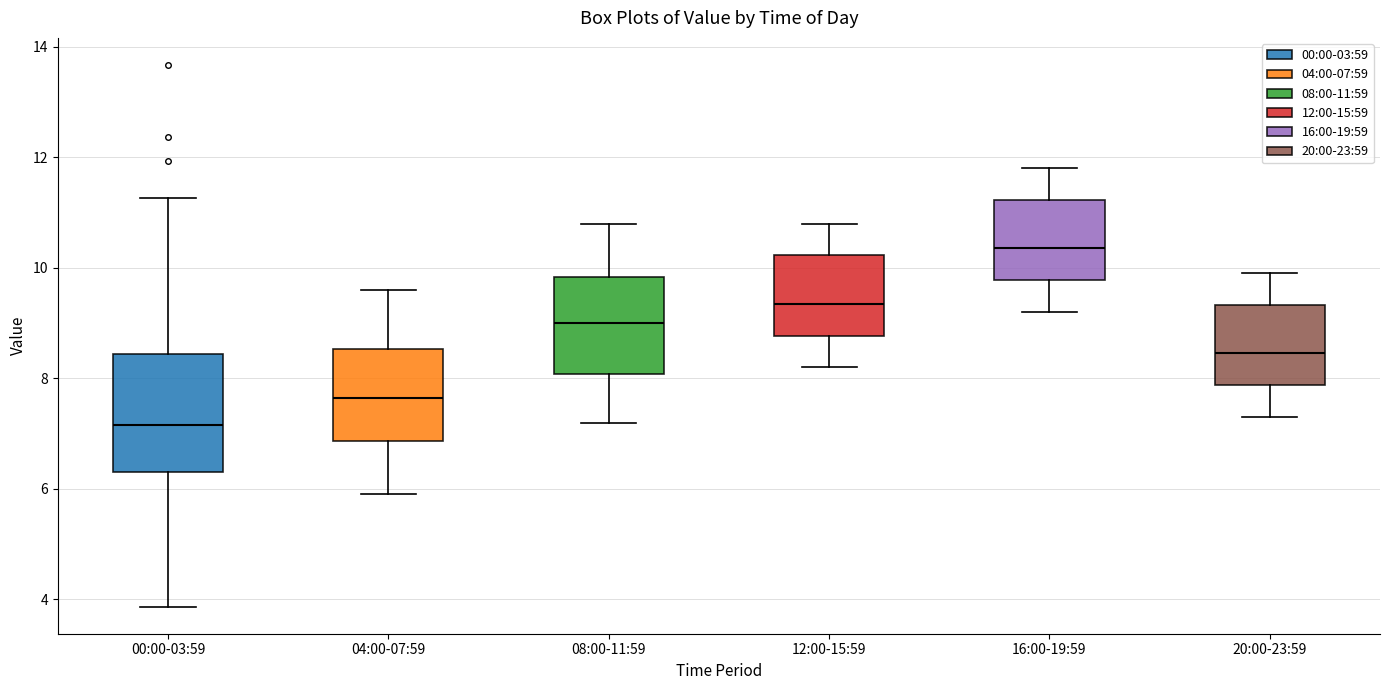

Reading left to right, read every box against the y-axis: the position of its median line, the range the box covers, and the ends of its whiskers. The values are not printed on the chart, so give them approximately, as read against the axis.

00:00-03:59: median 7.2, box 6.4 to 8.4, whiskers 3.8 to 11.2
04:00-07:59: median 7.6, box 6.8 to 8.6, whiskers 6.0 to 9.6
08:00-11:59: median 9.0, box 8.0 to 9.8, whiskers 7.2 to 10.8
12:00-15:59: median 9.4, box 8.8 to 10.2, whiskers 8.2 to 10.8
16:00-19:59: median 10.4, box 9.8 to 11.2, whiskers 9.2 to 11.8
20:00-23:59: median 8.4, box 7.8 to 9.4, whiskers 7.4 to 10.0